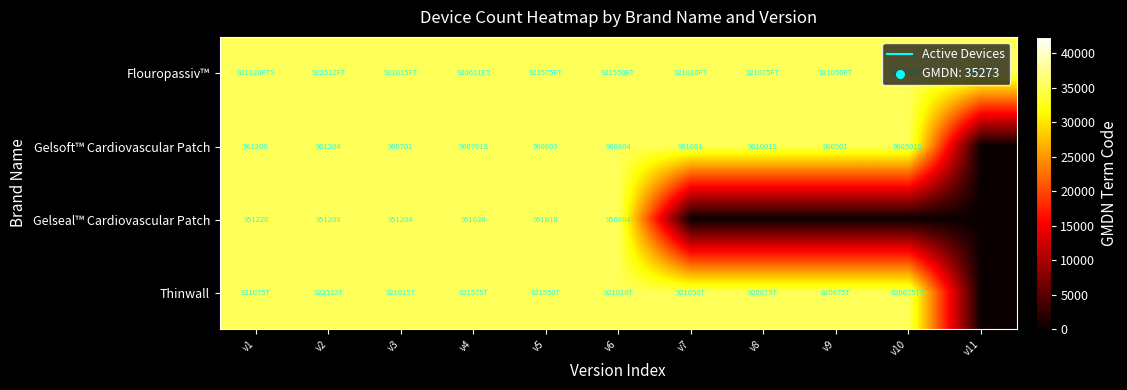

What is the average value of the Flouropassiv™ series?

35273